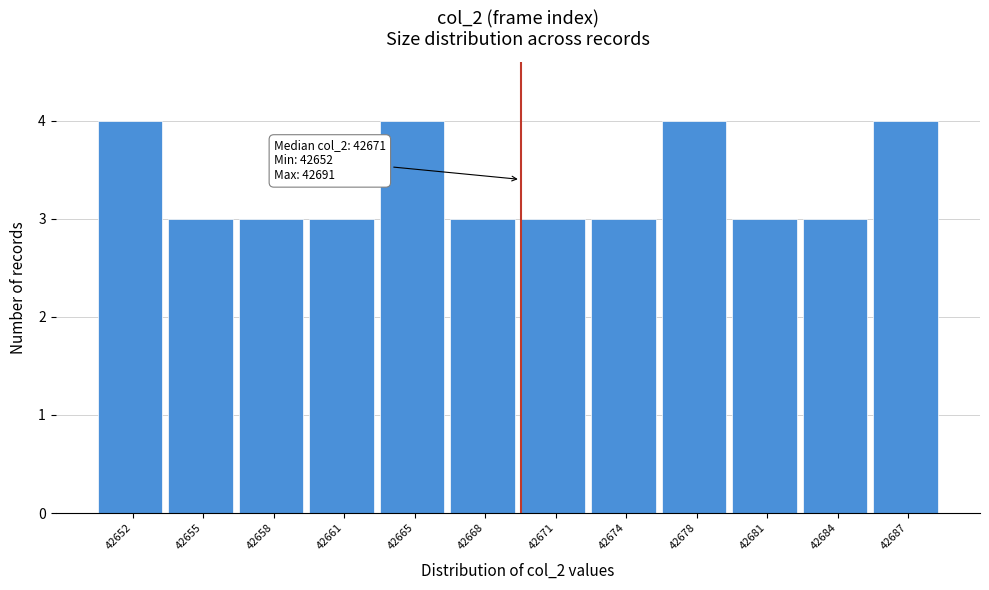

Reading right to left, extract all data points from this chart.

42687=4	42684=3	42681=3	42678=4	42674=3	42671=3	42668=3	42665=4	42661=3	42658=3	42655=3	42652=4